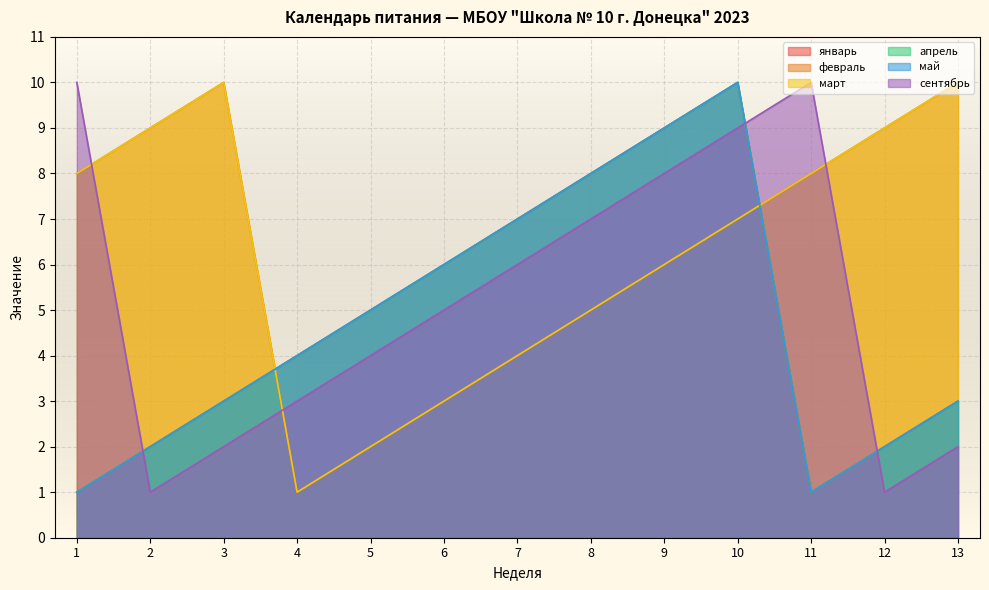

Reading right to left, extract all data points from this chart.

январь: 13=3	12=2	11=1	10=10	9=9	8=8	7=7	6=6	5=5	4=4	3=3	2=2	1=1
февраль: 13=10	12=9	11=8	10=7	9=6	8=5	7=4	6=3	5=2	4=1	3=10	2=9	1=8
март: 13=10	12=9	11=8	10=7	9=6	8=5	7=4	6=3	5=2	4=1	3=10	2=9	1=8
апрель: 13=3	12=2	11=1	10=10	9=9	8=8	7=7	6=6	5=5	4=4	3=3	2=2	1=1
май: 13=3	12=2	11=1	10=10	9=9	8=8	7=7	6=6	5=5	4=4	3=3	2=2	1=1
сентябрь: 13=2	12=1	11=10	10=9	9=8	8=7	7=6	6=5	5=4	4=3	3=2	2=1	1=10